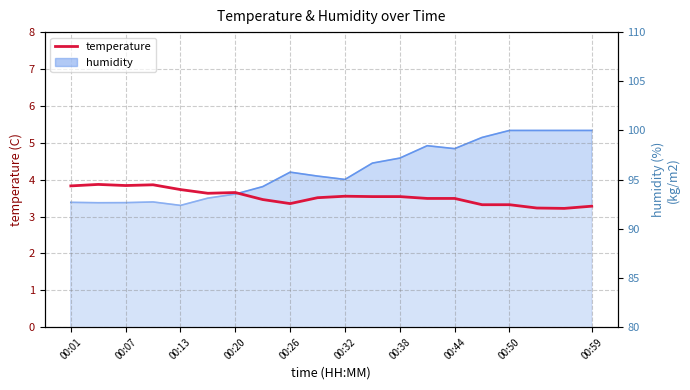

What is the average value?

3.5